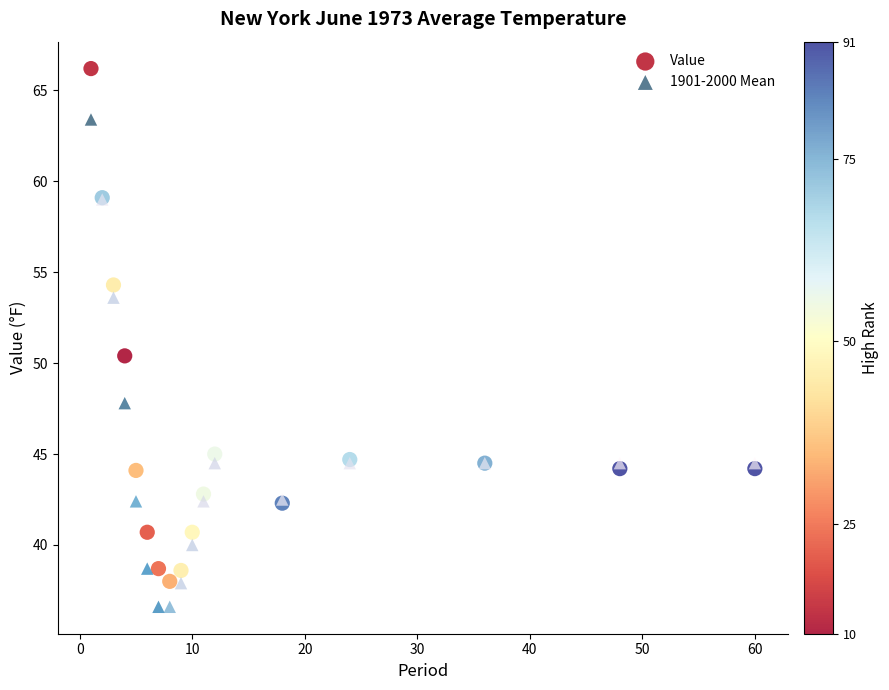

Which series reaches the maximum Y coordinate?

Value